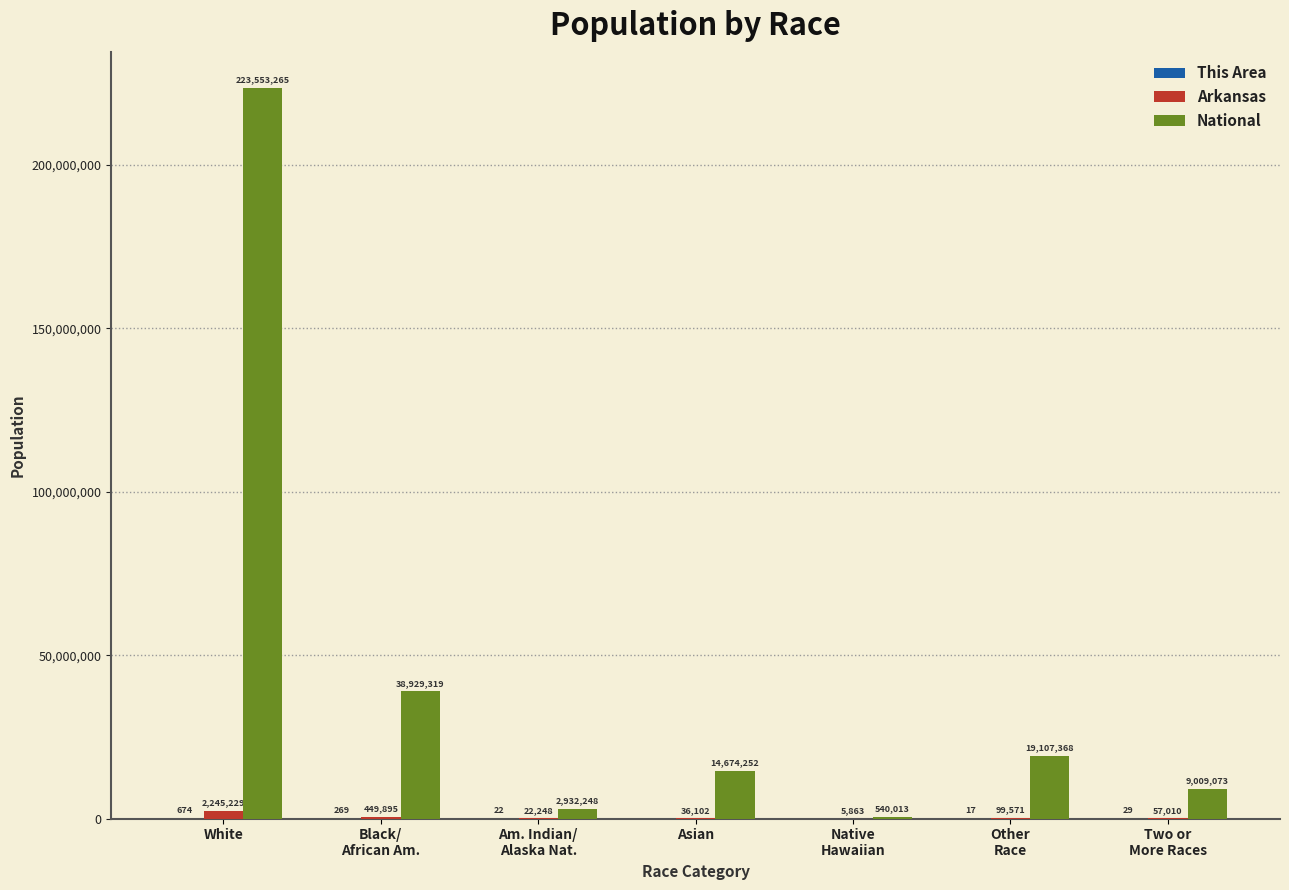

At which category is the sum across all series the highest?

White